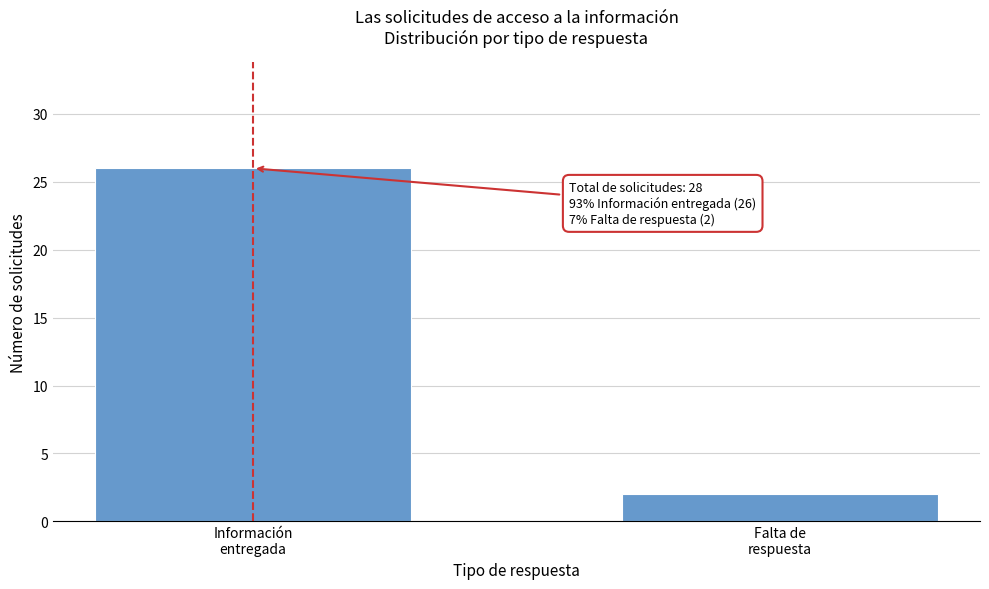

Reading left to right, transcribe all the data shown in this chart.

26	2